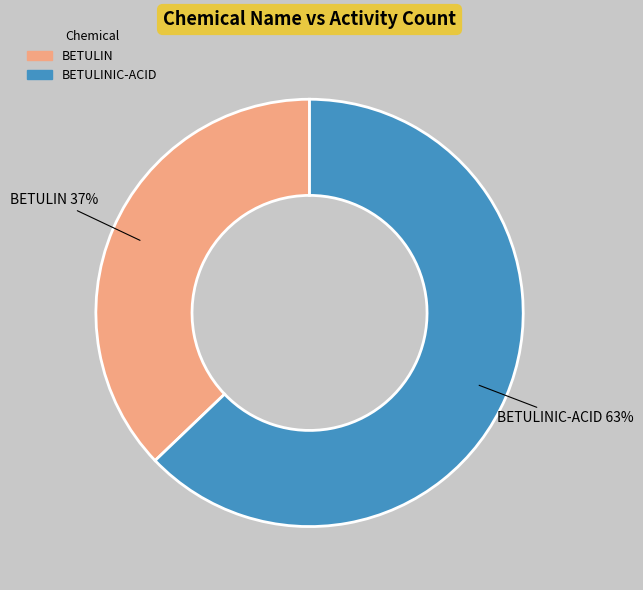

To the nearest percent, what portion does BETULINIC-ACID represent?

63%